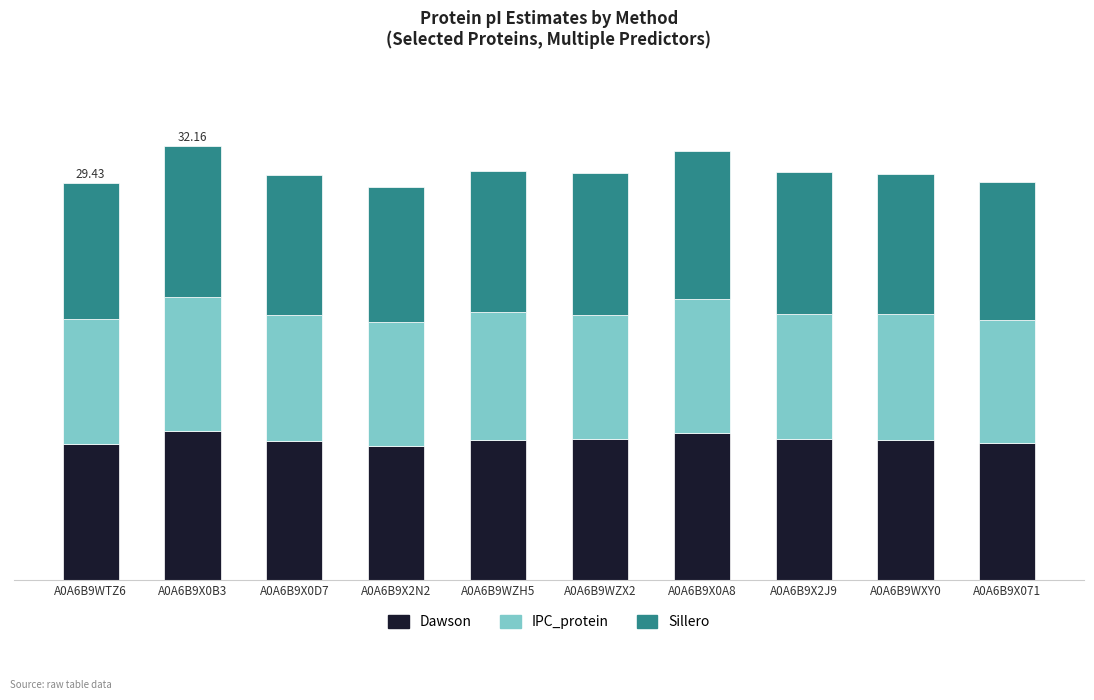

Does the chart contain any negative values?

No